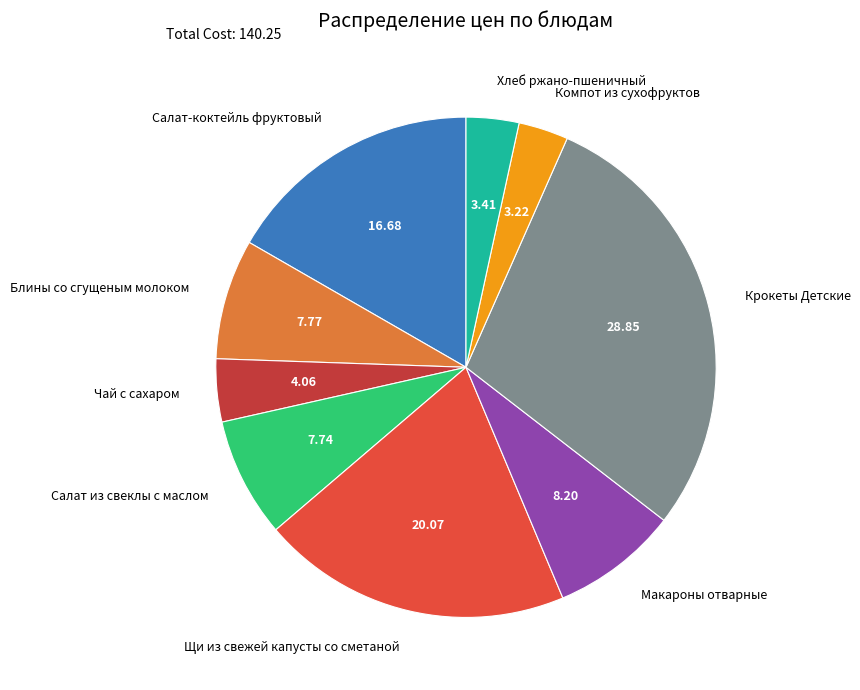

Combined, do Блины со сгущеным молоком and Салат из свеклы с маслом account for over 50%?

No